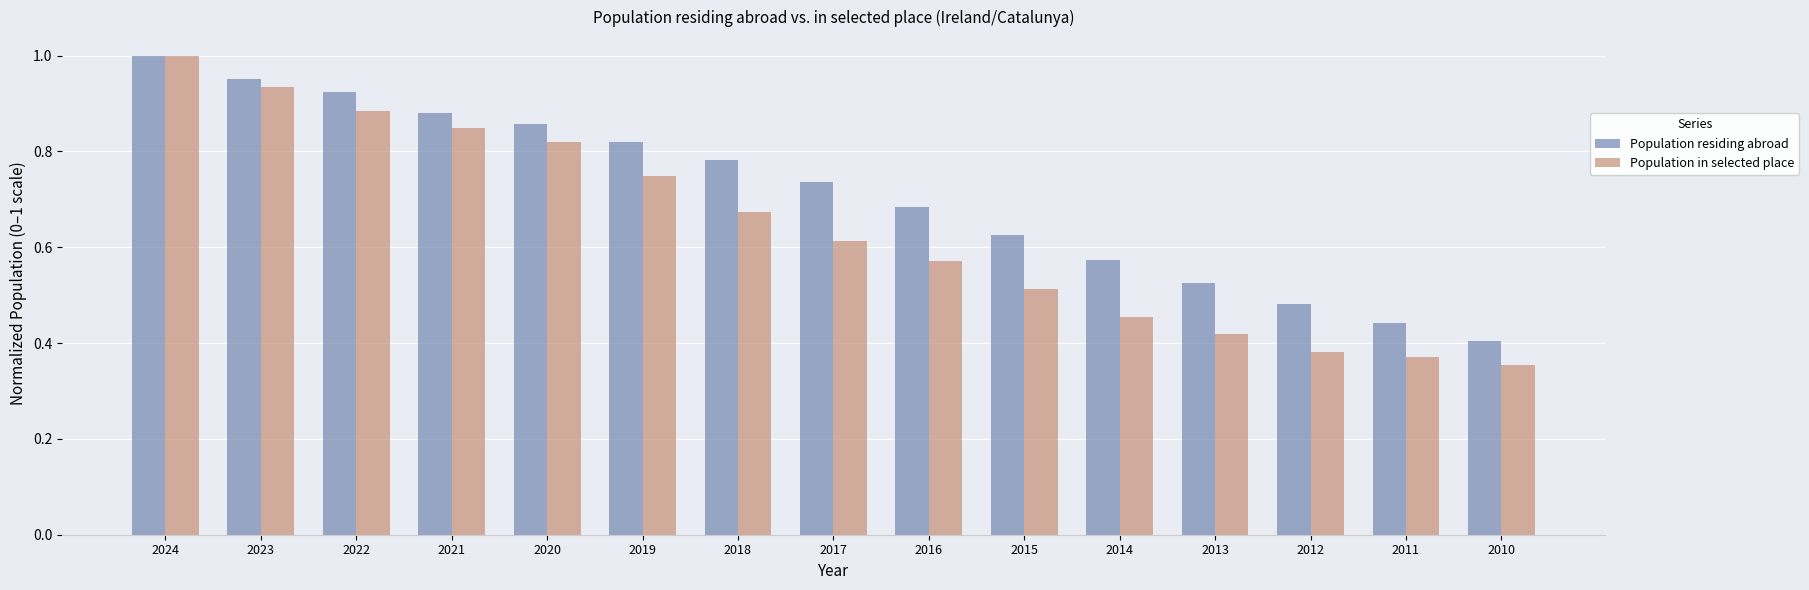

How many groups of bars are there?

15